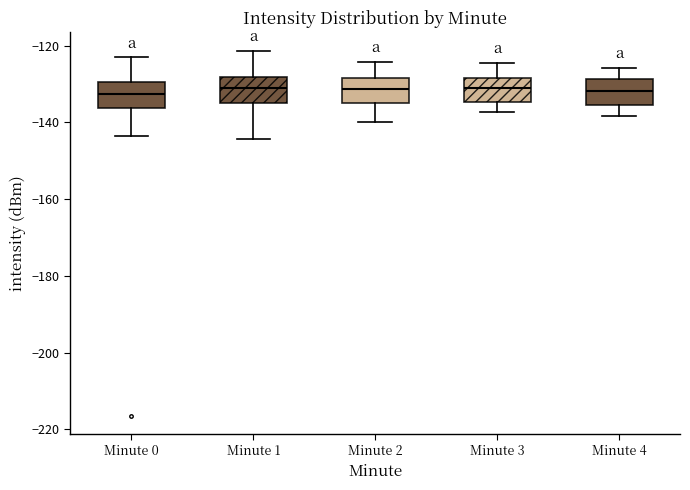

Reading left to right, read every box against the y-axis: the position of its median line, the range the box covers, and the ends of its whiskers. The values are not printed on the chart, so give them approximately, as read against the axis.

Minute 0: median -132, box -136 to -130, whiskers -144 to -124
Minute 1: median -130, box -136 to -128, whiskers -144 to -122
Minute 2: median -132, box -136 to -128, whiskers -140 to -124
Minute 3: median -132, box -134 to -128, whiskers -138 to -124
Minute 4: median -132, box -136 to -128, whiskers -138 to -126